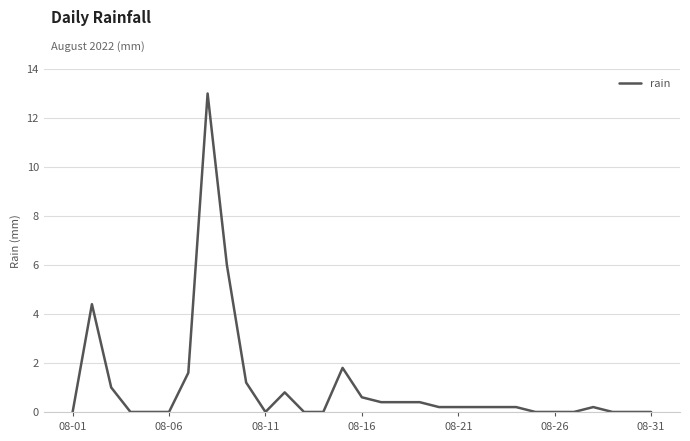

What is the maximum value shown in the chart?

13.0